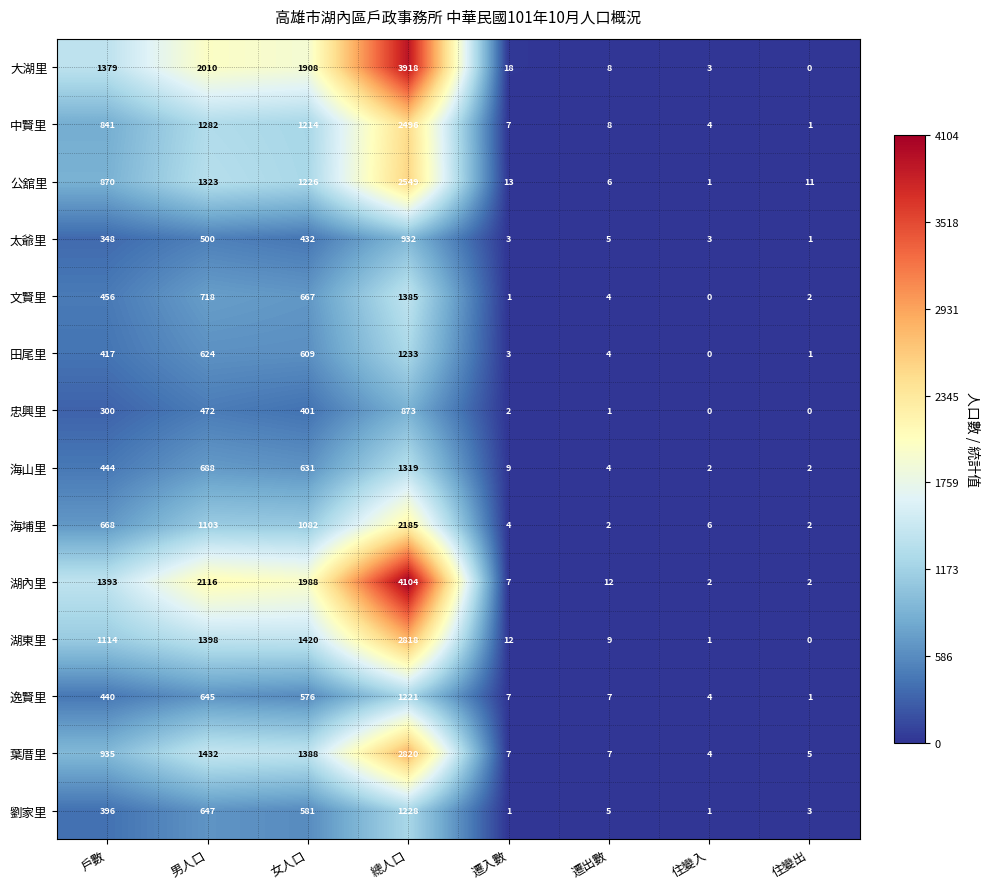

List the series in order of their peak value, lowest first.

忠興里, 太爺里, 逸賢里, 劉家里, 田尾里, 海山里, 文賢里, 海埔里, 中賢里, 公舘里, 湖東里, 葉厝里, 大湖里, 湖內里